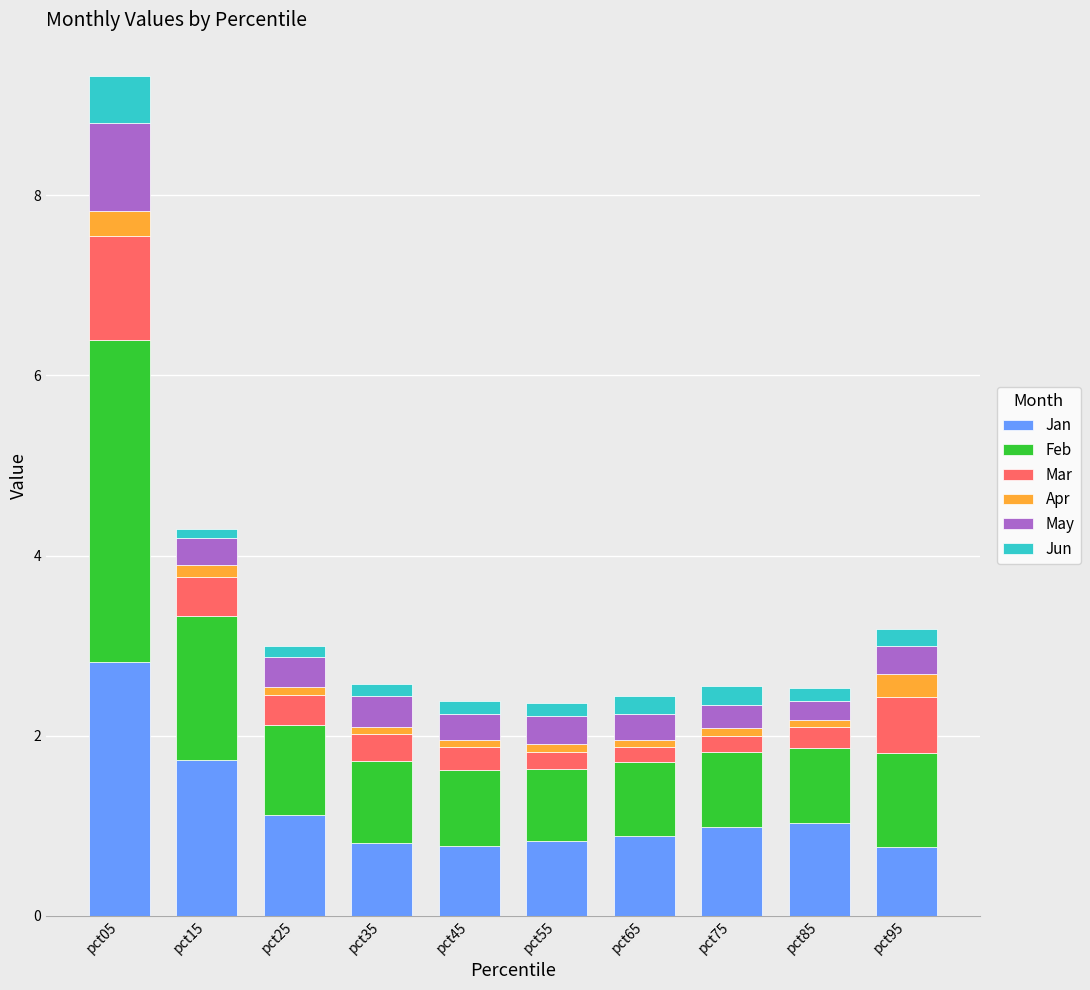

What is the lowest value of the Jan series?

0.8